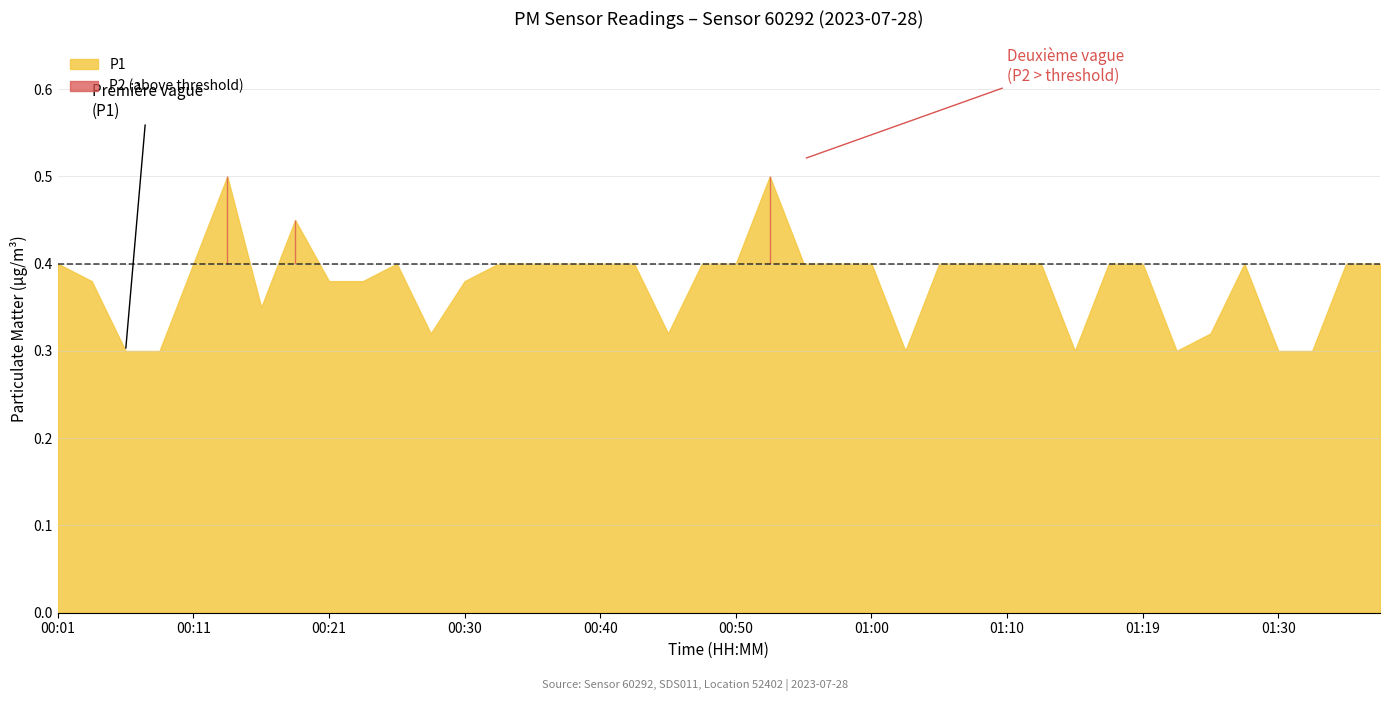

What is the value of the P2 point at the 11th from the left?

0.4